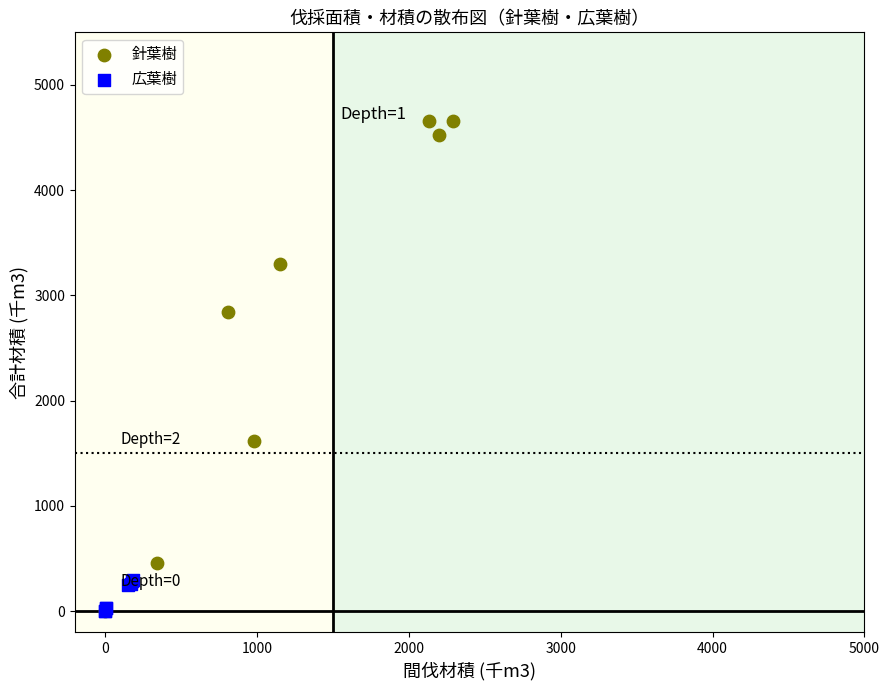

Which series contains the highest Y value?

針葉樹